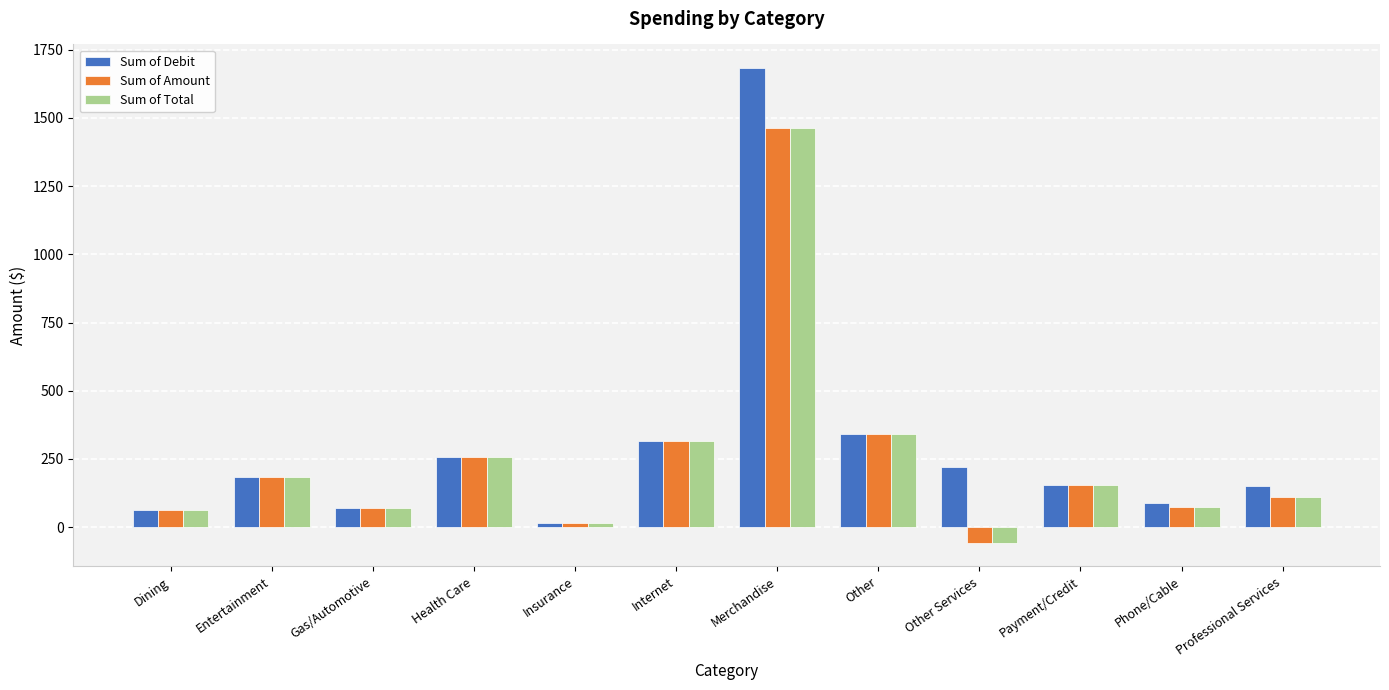

Which series has the largest range (max minus min)?

Sum of Debit